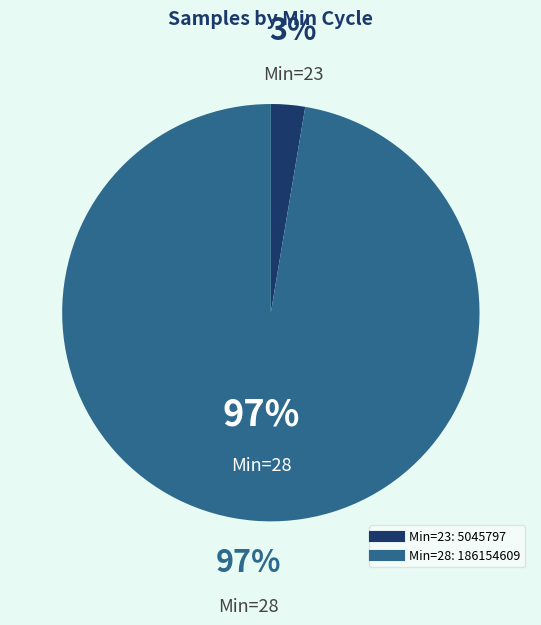

Is the sum of Min=23 and Min=28 greater than half?

Yes